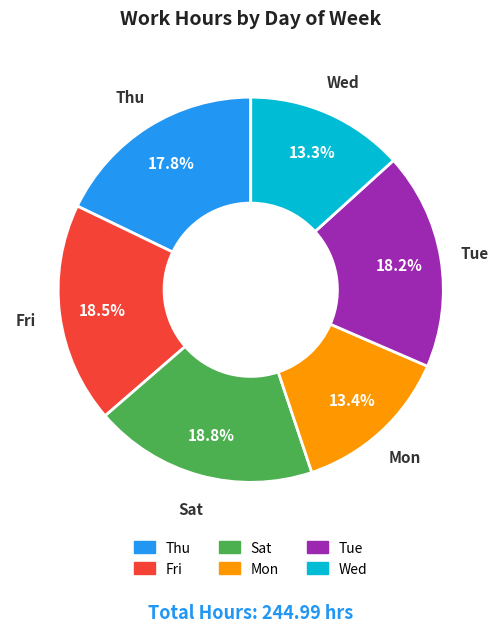

Is there a majority slice in this chart?

No